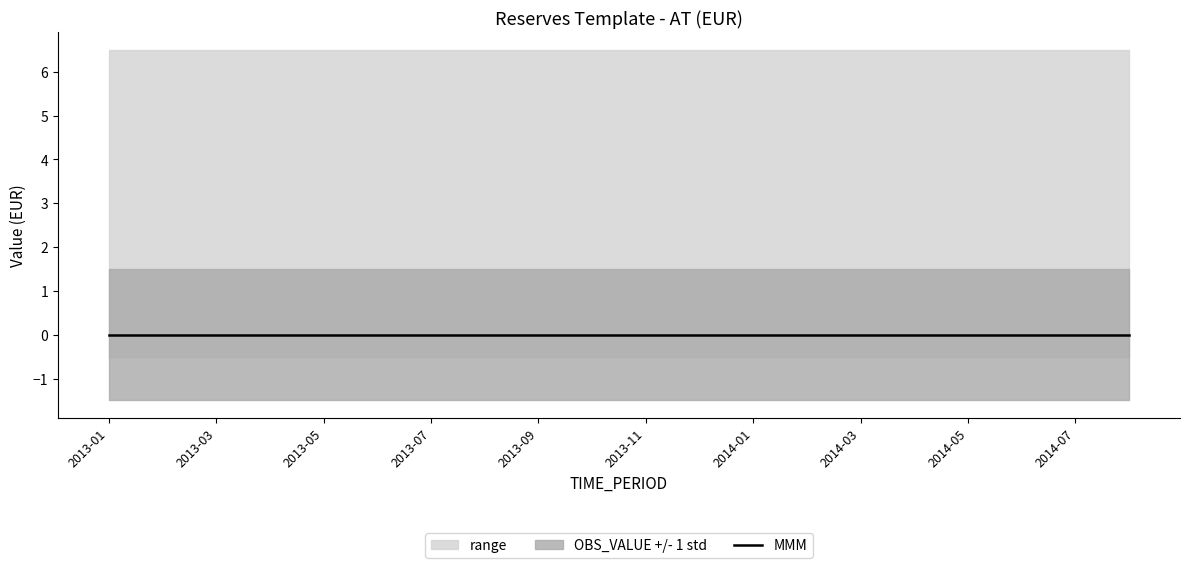

What position from the left is 2013-02?

2